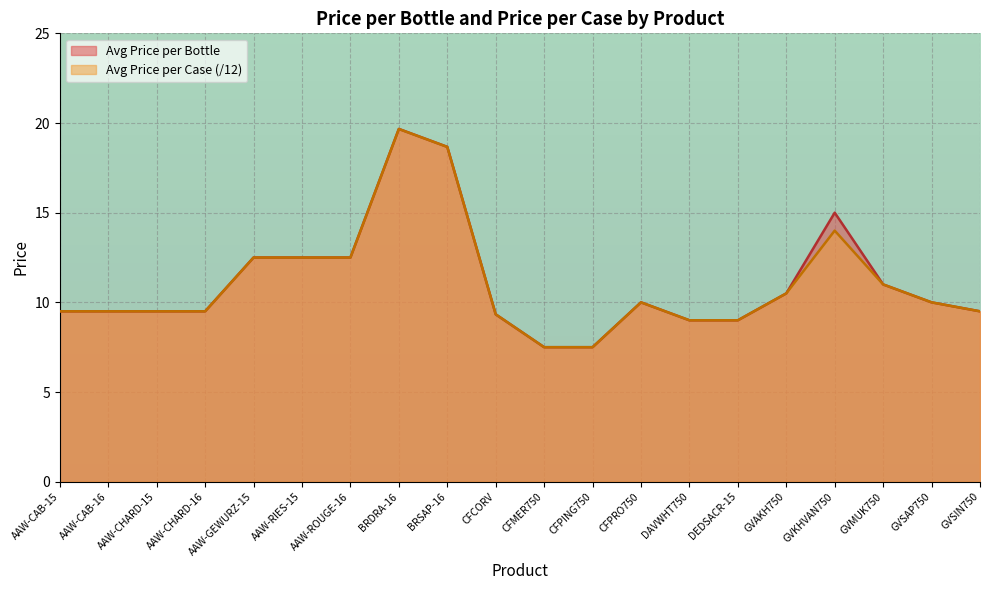

Is the value of Avg Price per Bottle at CFMER750 greater than the value of Avg Price per Case at GVSAP750?

No